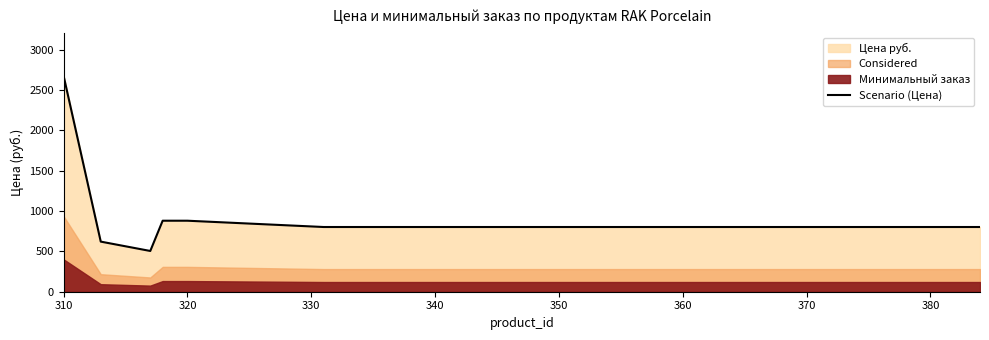

Does the chart display data point markers on the line(s)?

No